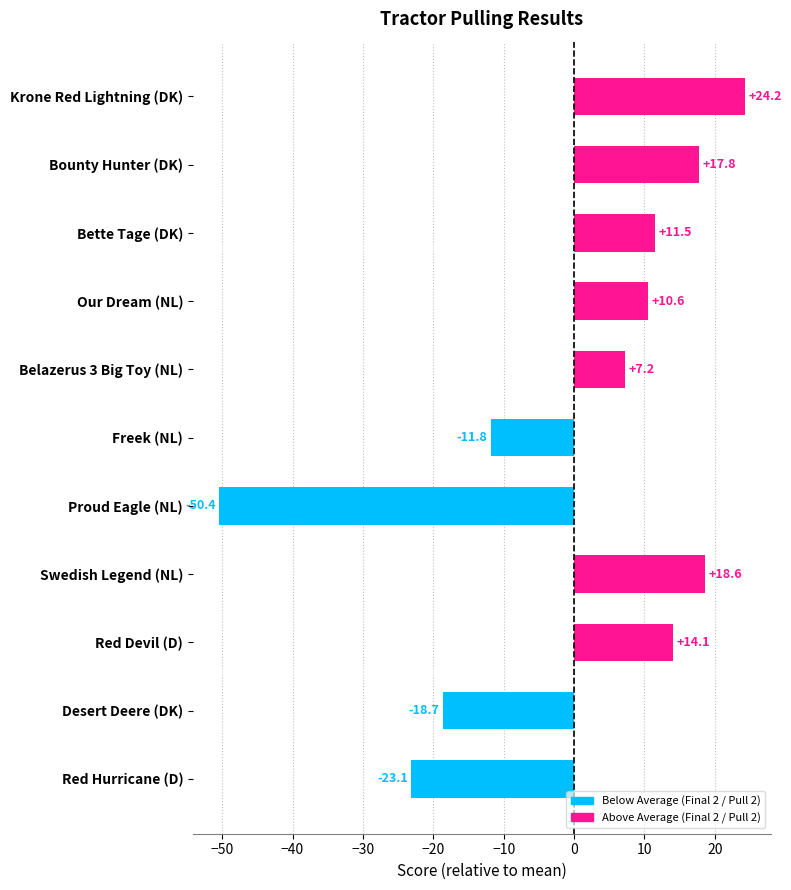

How many bars are there in total?

11